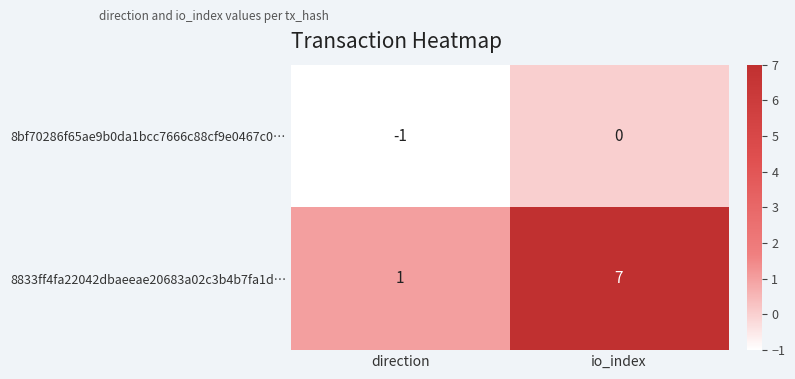

What is the sum of all 8833ff4fa22042dbaeeae20683a02c3b4b7fa1d… values?

8